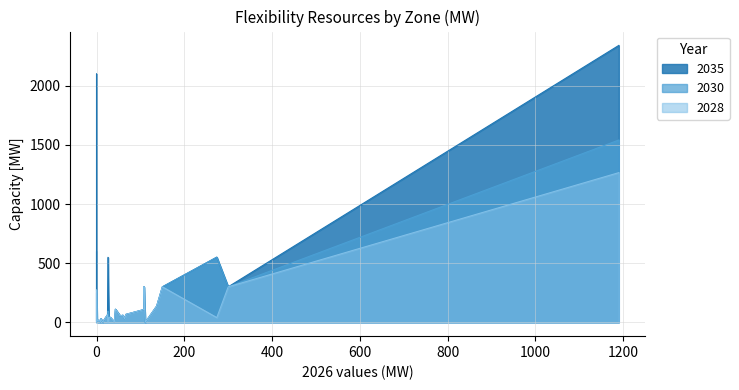

True or false: 2035 and 2030 intersect in this chart.

False